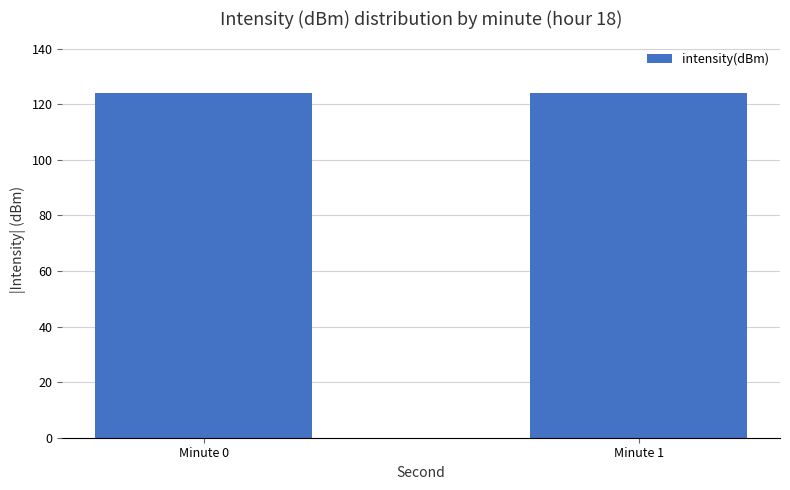

Approximately how many times larger is the value at Minute 0 compared to Minute 1?

1.0